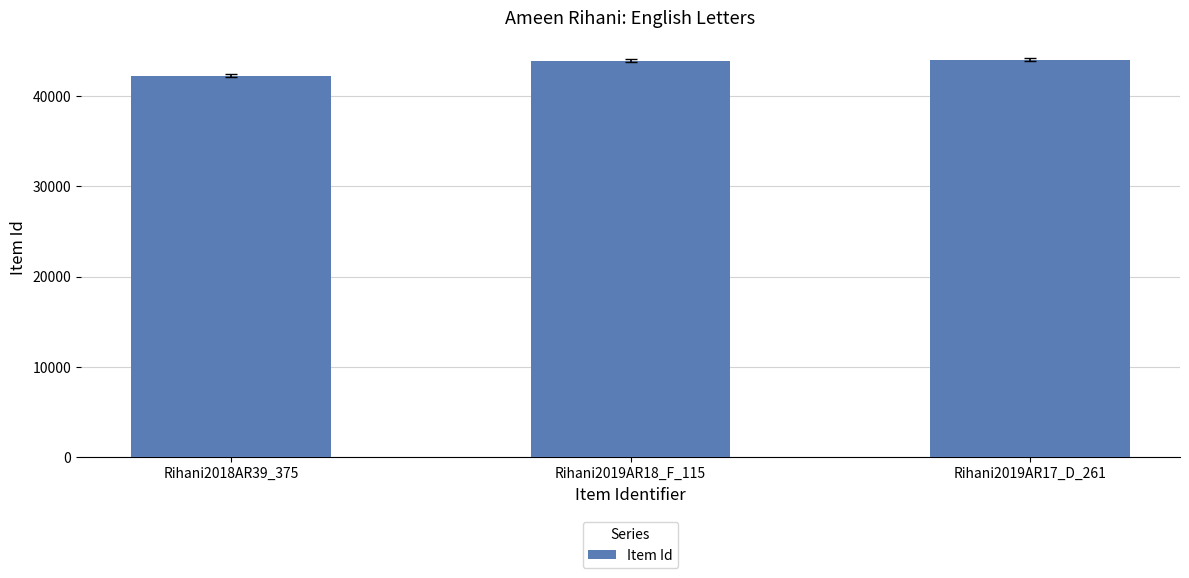

What is the value of the 3rd bar from the left?

44037